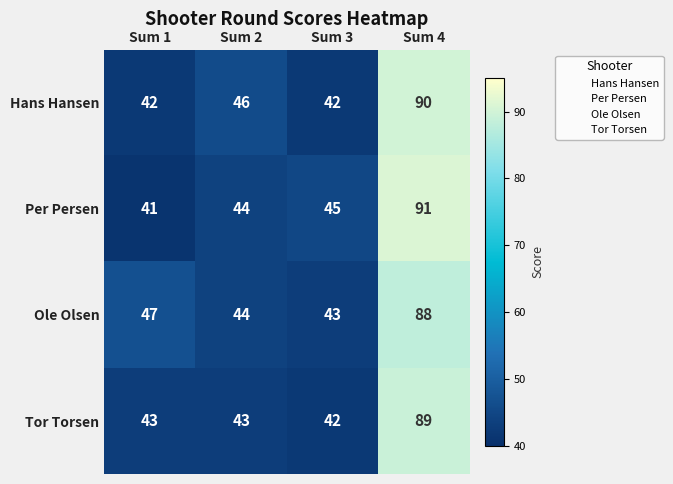

What is the spread (max minus min) of values at Sum 2?

3